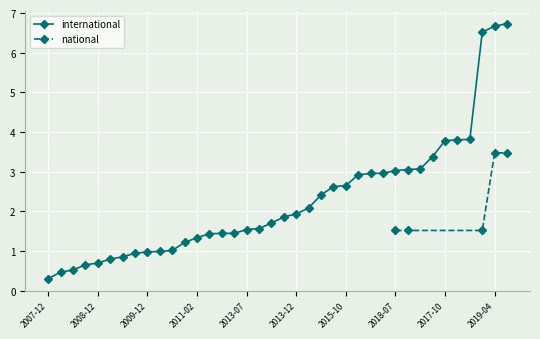

Is it true that international equals 1.7 at 2018-07?

False